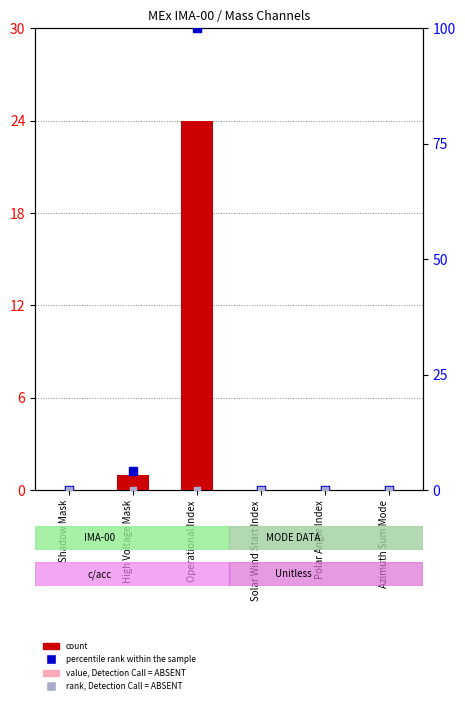

Which series contains the highest Y value?

percentile rank within the sample